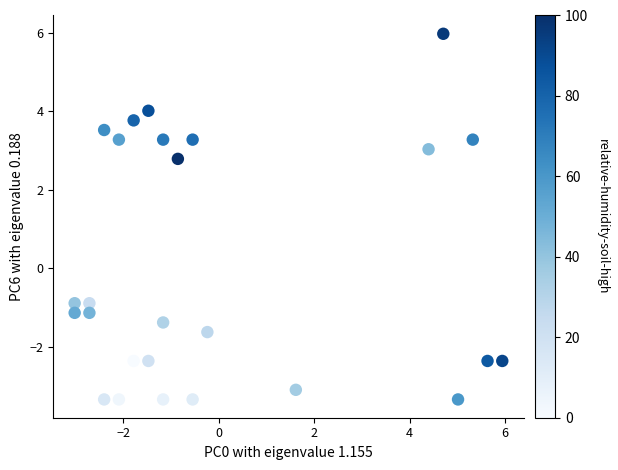

What is the range of Y values (max minus min)?

9.3